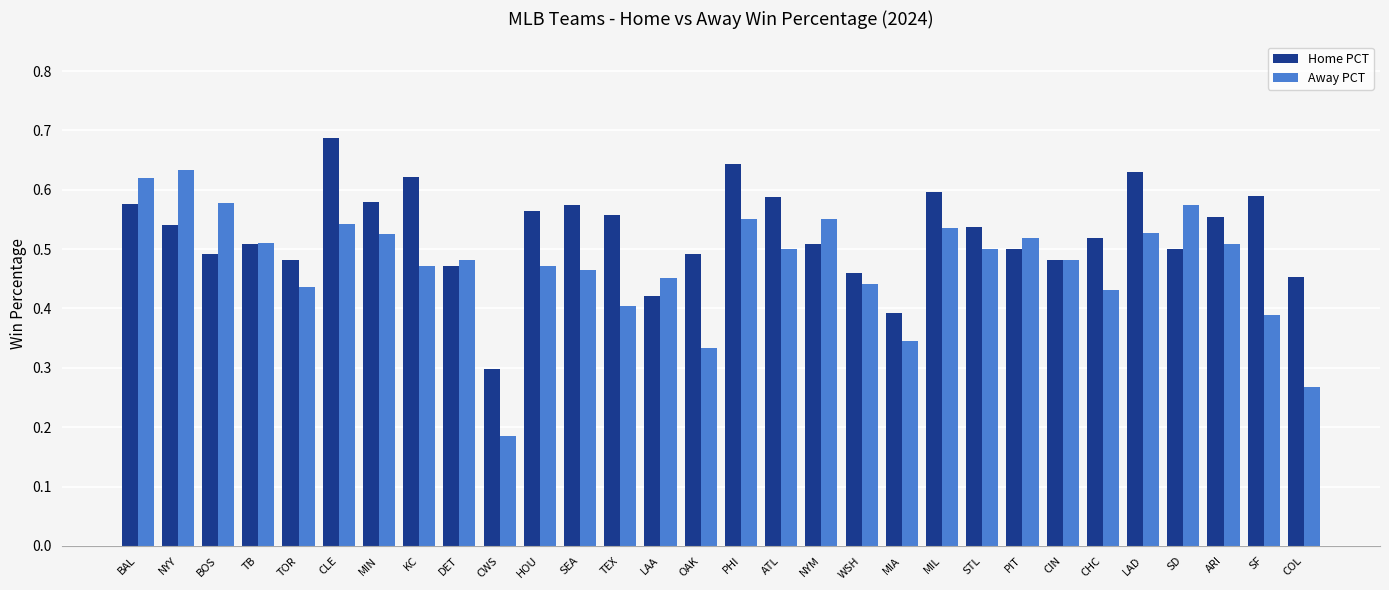

The Away PCT series shows 0.4 at CHC. True or false?

True